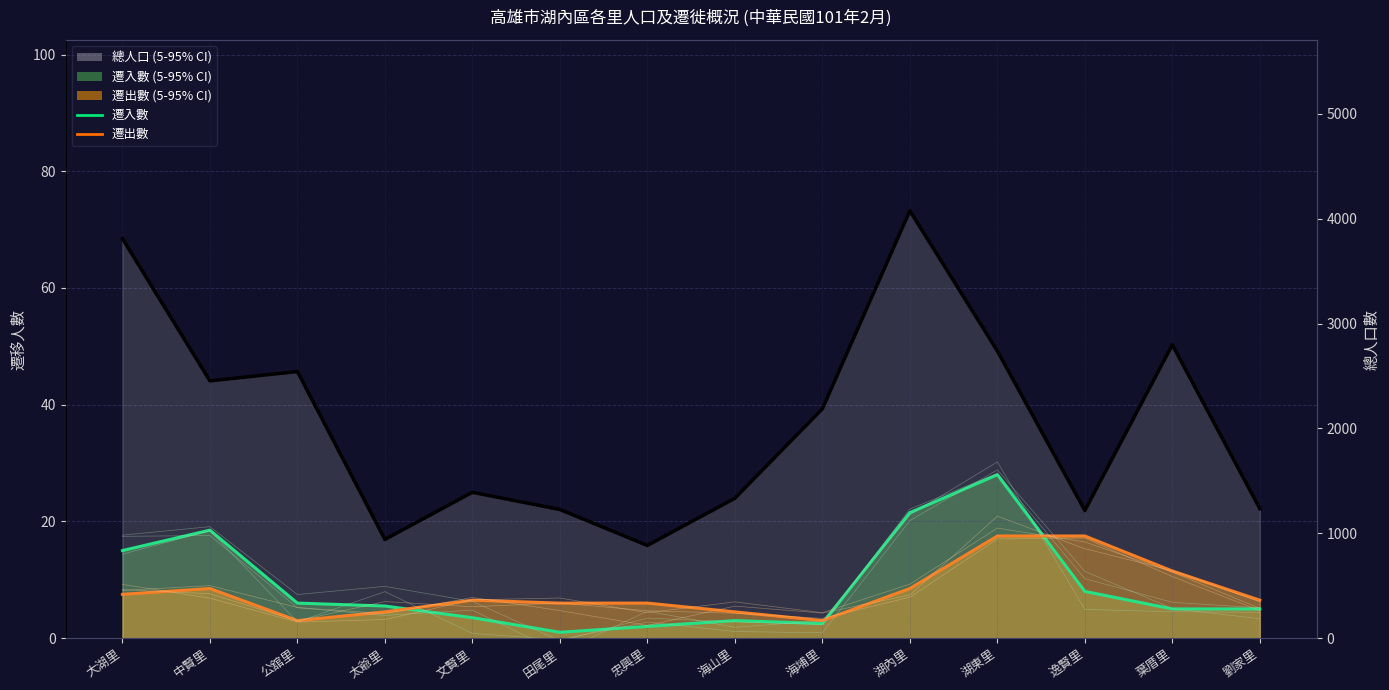

How many intersections are there between 遷出數 and 遷入數?

3